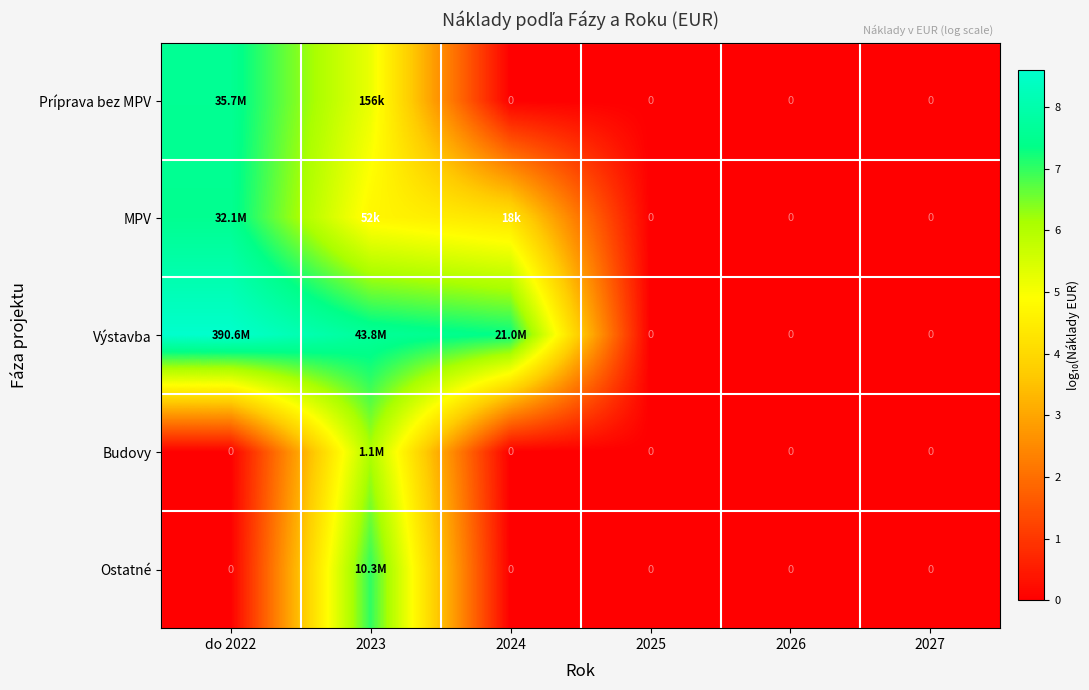

What is the sum of the MPV values at do 2022 and 2026?

7.5